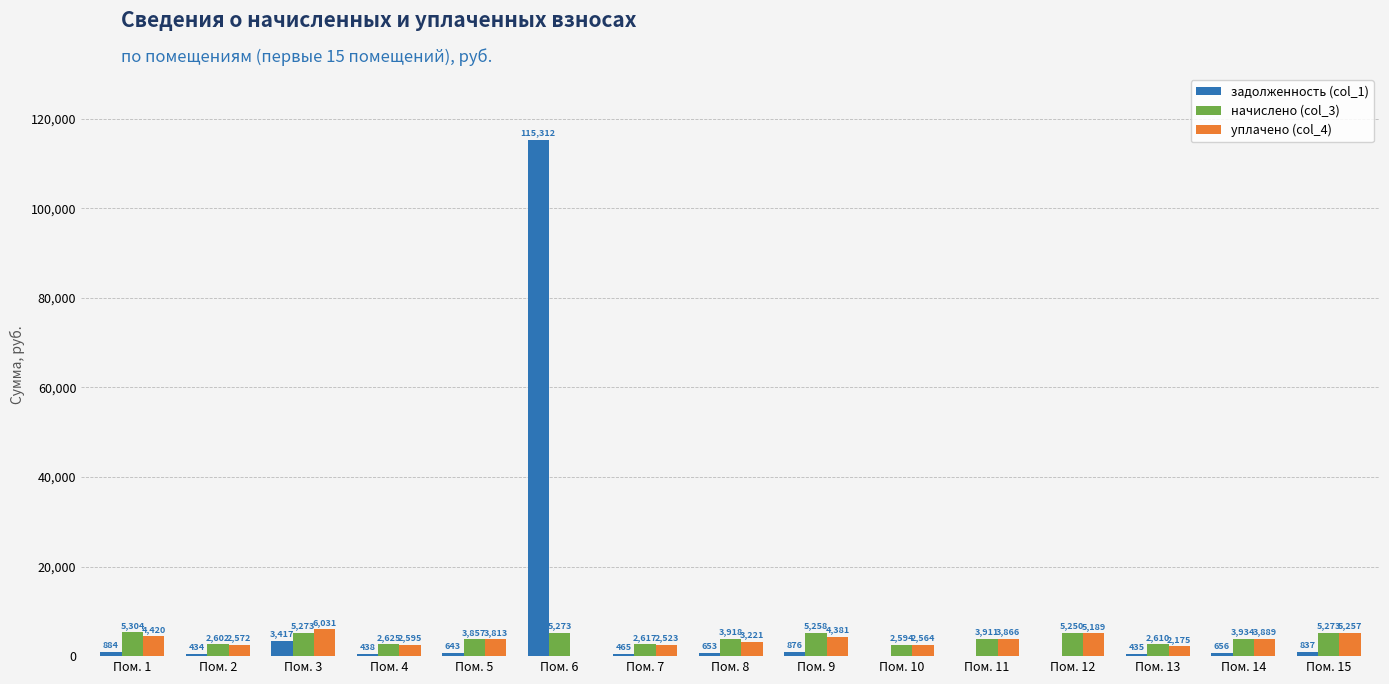

True or false: задолженность (col_1) has a value of 464.7 at Пом. 7.

True